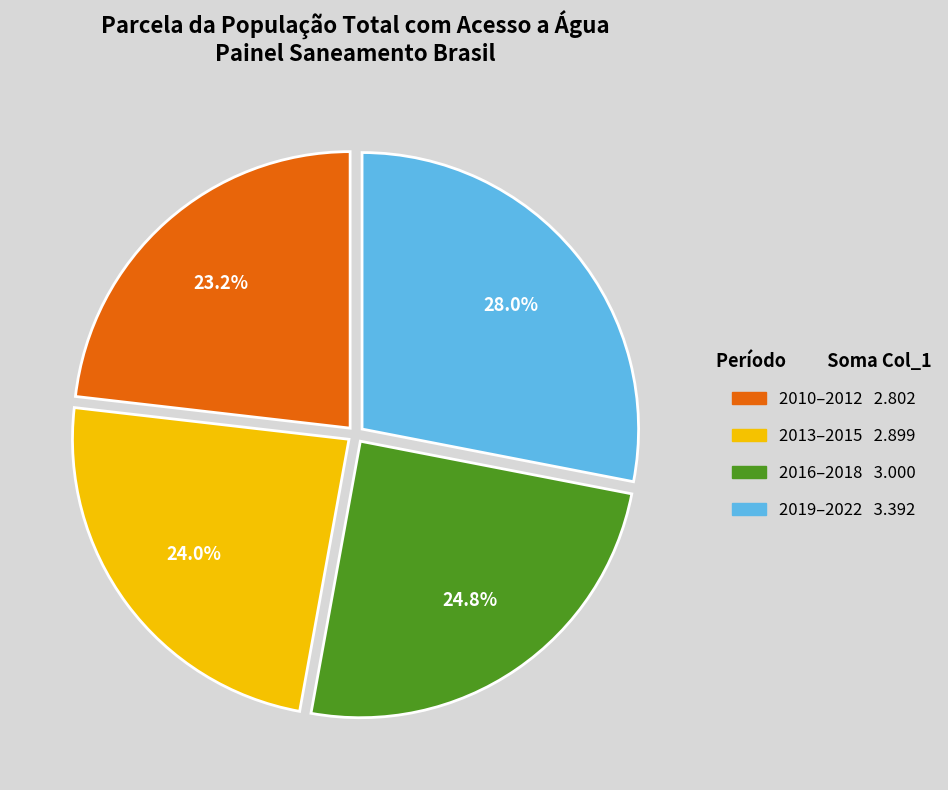

Does any single category account for the majority?

No